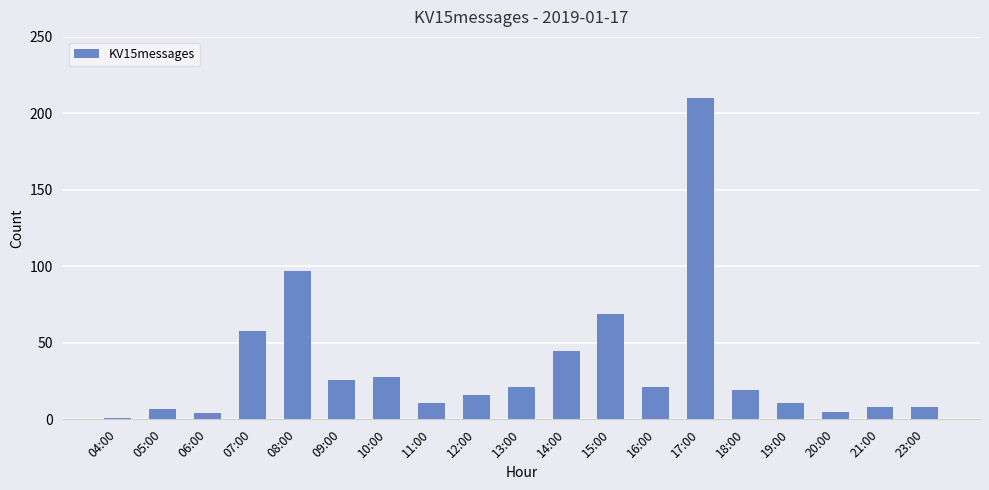

Approximately how many times larger is the value at 04:00 compared to 19:00?

0.1